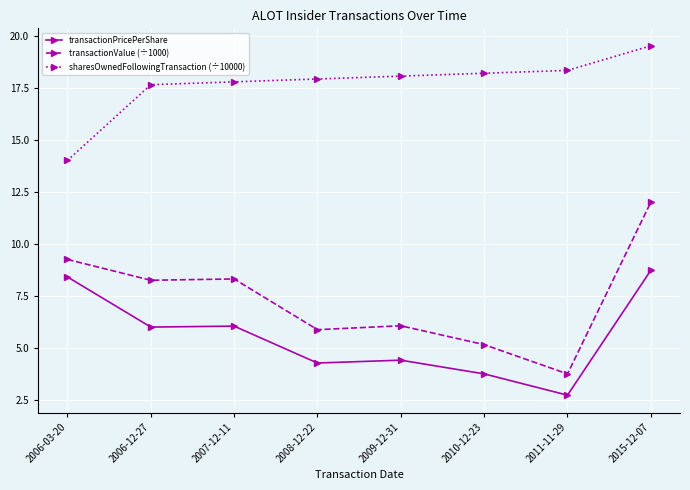

Which category has the lowest value in the transactionValue (÷1000) series?

2011-11-29